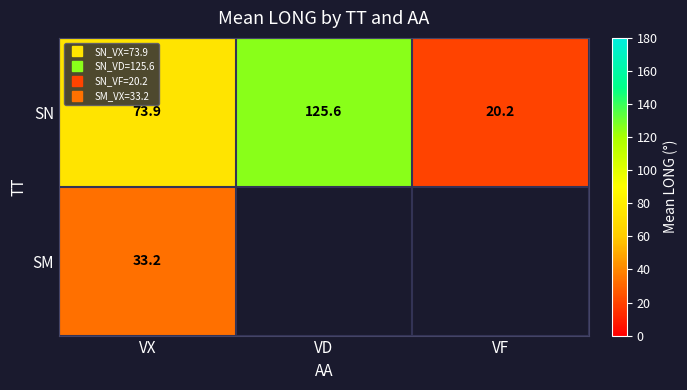

Where is SN nearest to the value 72?

VX